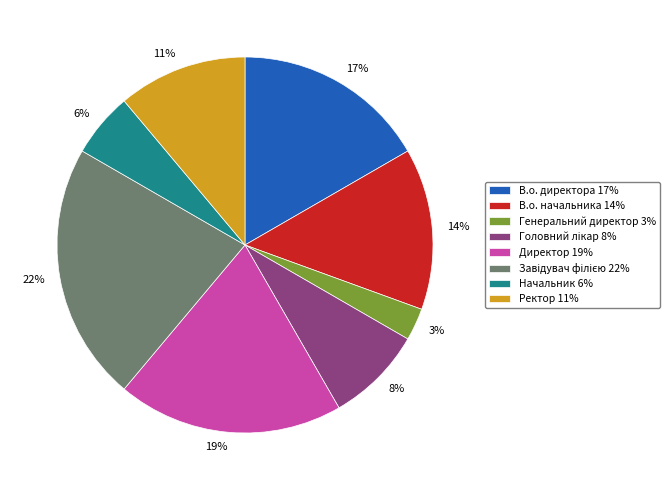

The Ректор 11% slice represents 11% of the pie. True or false?

True